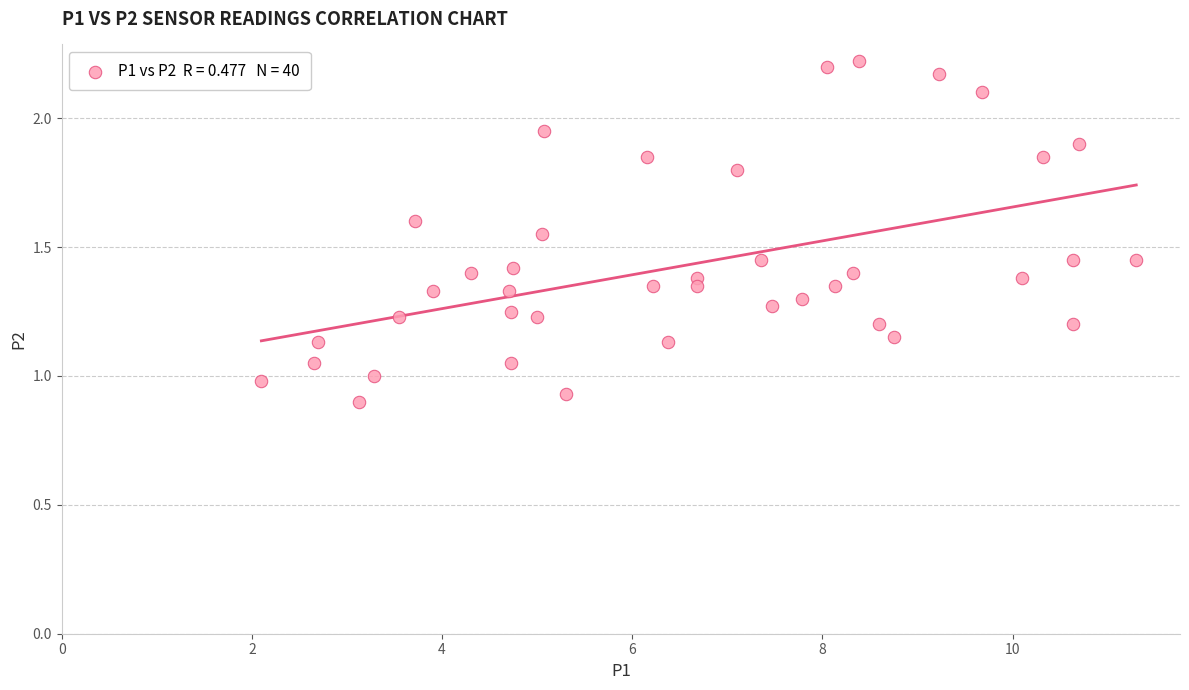

What is the range of X values (max minus min)?

9.2